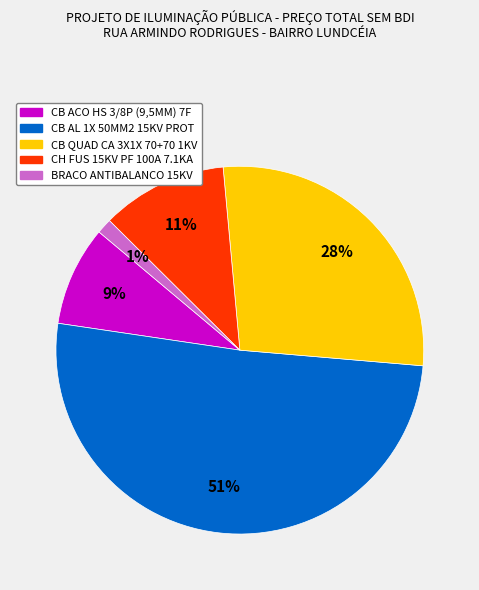

Between CH FUS 15KV PF 100A 7.1KA and CB QUAD CA 3X1X 70+70 1KV, which is larger?

CB QUAD CA 3X1X 70+70 1KV